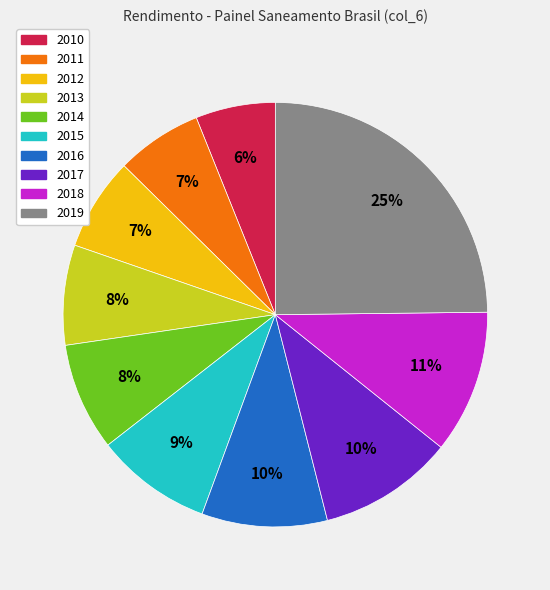

What percentage is the 2011 slice, to the nearest percent?

7%